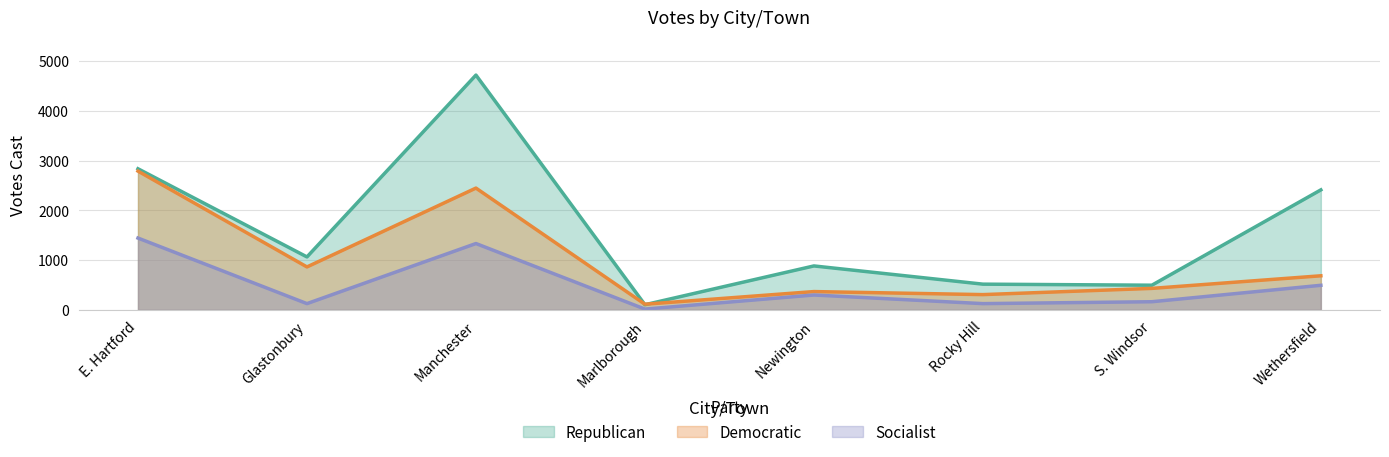

Where does the Socialist series first go above 299?

E. Hartford